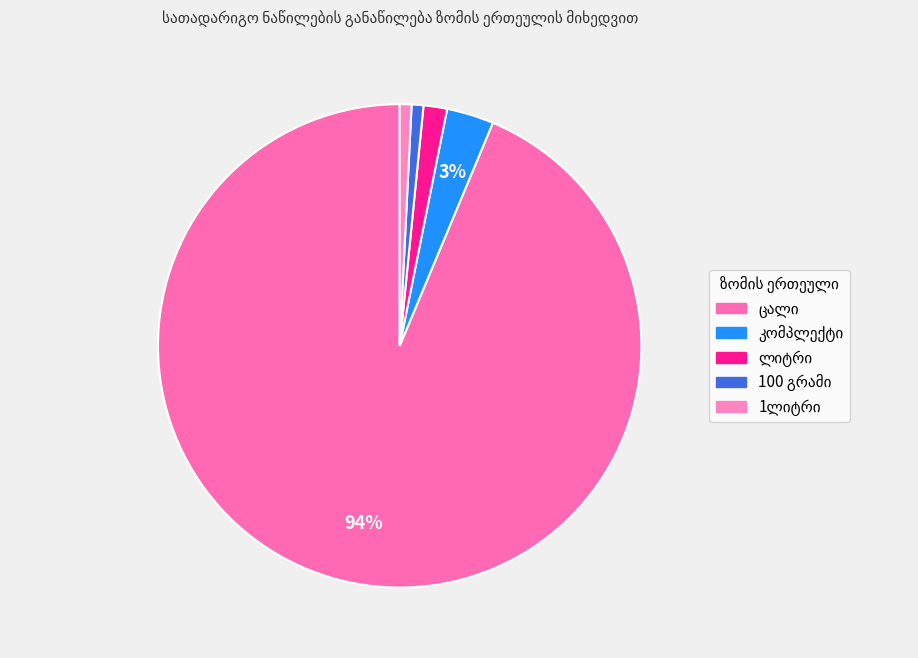

How many slices are in this pie chart?

5